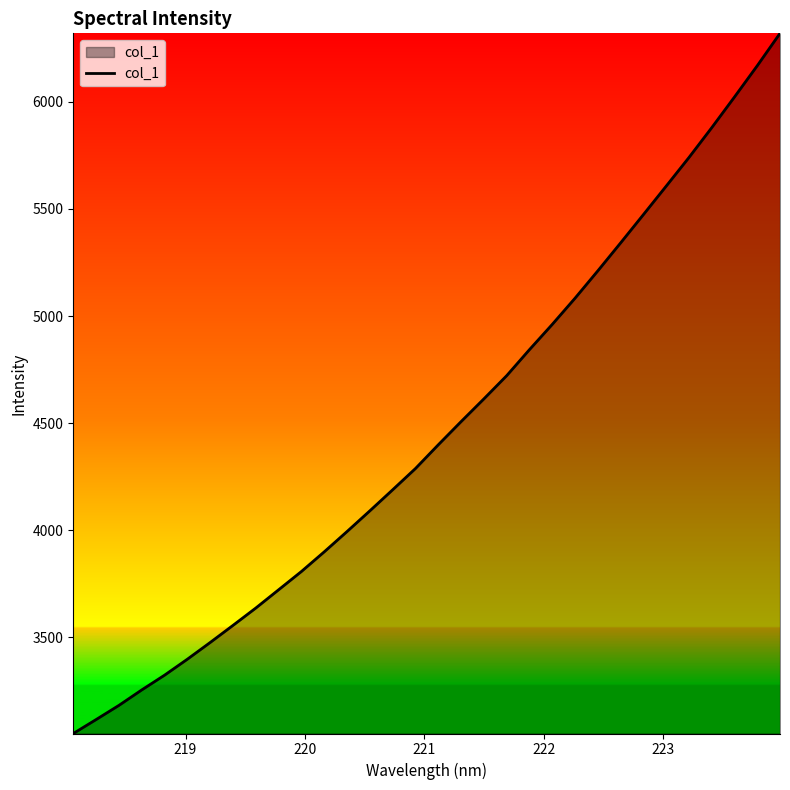

What is the minimum value shown in the chart?

3051.7